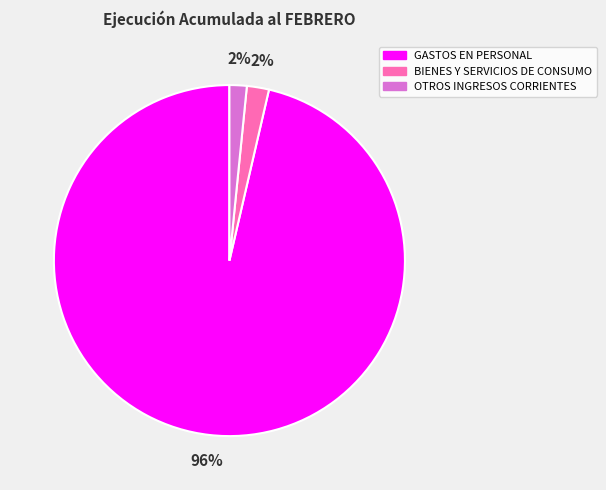

Does BIENES Y SERVICIOS DE CONSUMO account for over 50% of the chart?

No